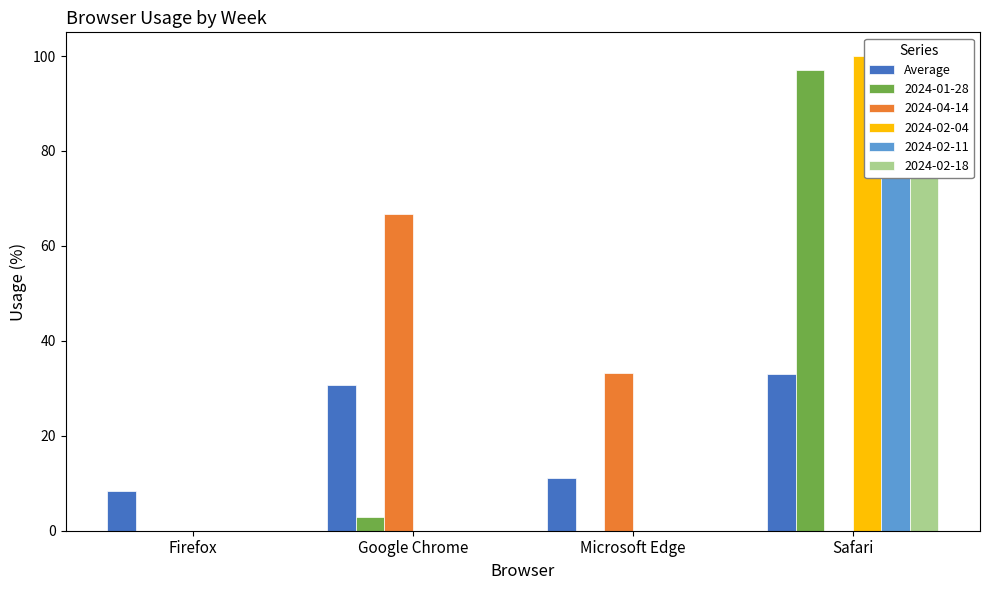

List the labels in order of value, largest first.

Safari, Google Chrome, Microsoft Edge, Firefox